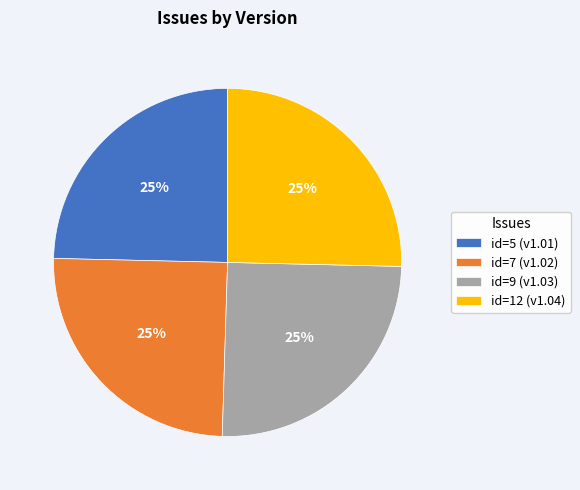

Is there a majority slice in this chart?

No